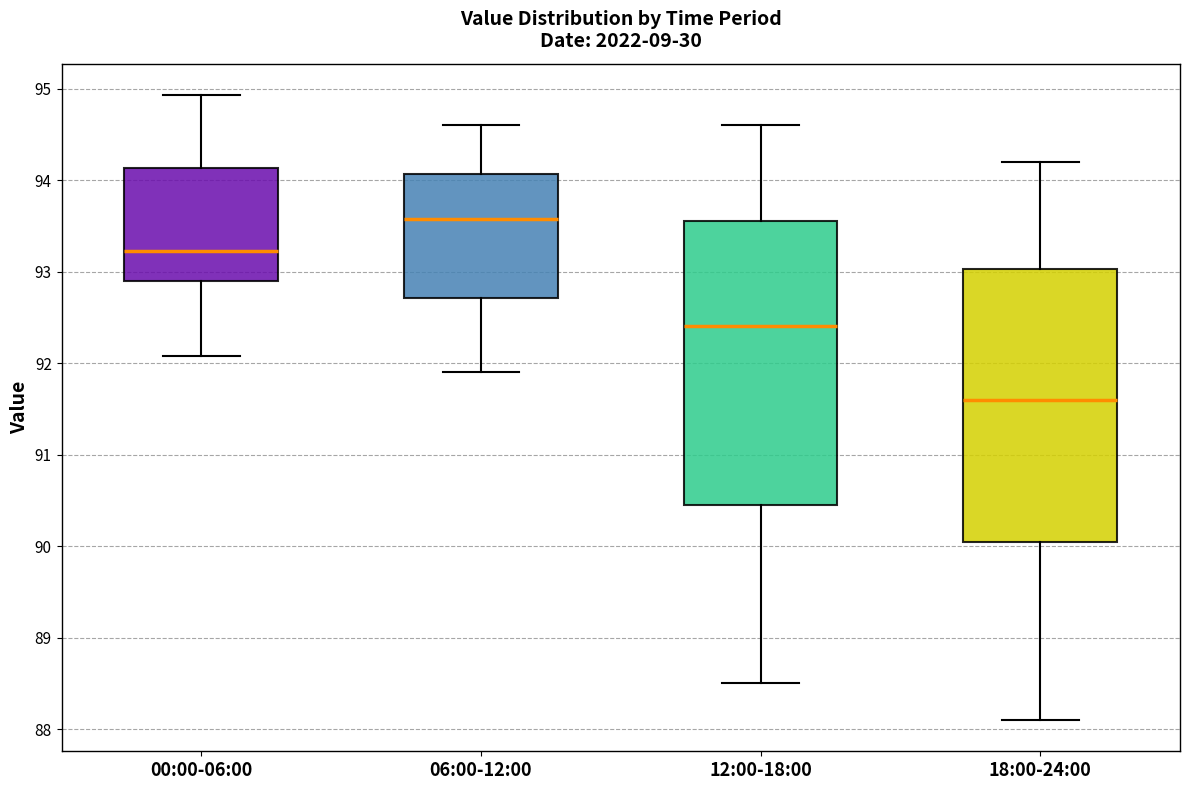

Where does the upper whisker of the box for 18:00-24:00 end on the y-axis? The values are not printed on the chart, so give them approximately, as read against the axis.

94.2